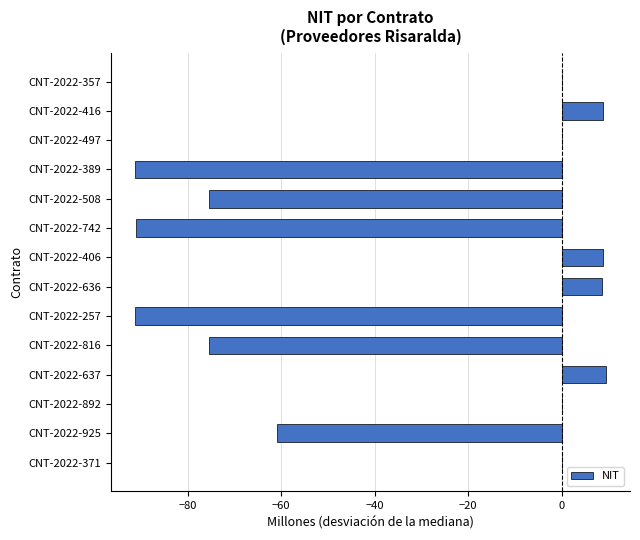

What is the sum of all values?

-449.7